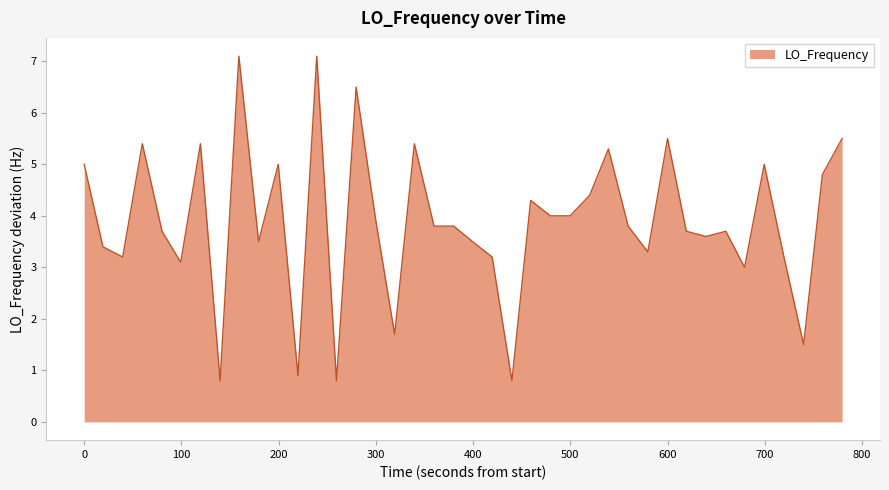

Reading left to right, what are all the values shown in this chart?

5.0	3.4	3.2	5.4	3.7	3.1	5.4	0.8	7.1	3.5	5.0	0.9	7.1	0.8	6.5	3.9	1.7	5.4	3.8	3.8	3.5	3.2	0.8	4.3	4.0	4.0	4.4	5.3	3.8	3.3	5.5	3.7	3.6	3.7	3.0	5.0	3.2	1.5	4.8	5.5